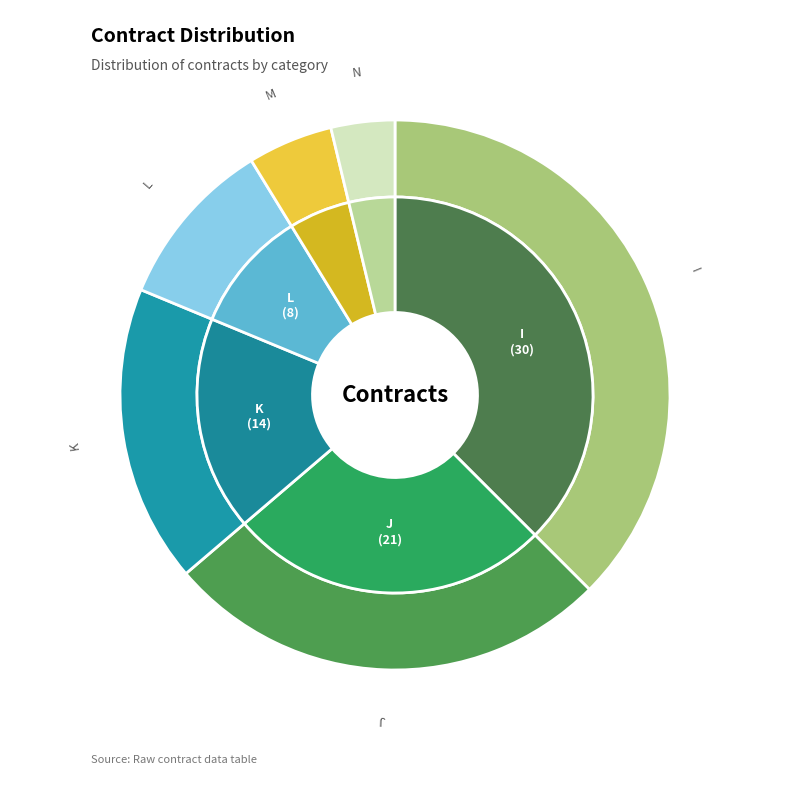

Count the number of slices in the pie.

6